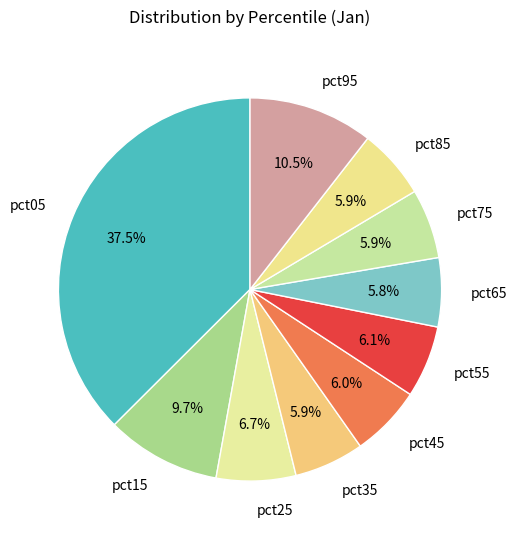

Between pct05 and pct95, which is larger?

pct05